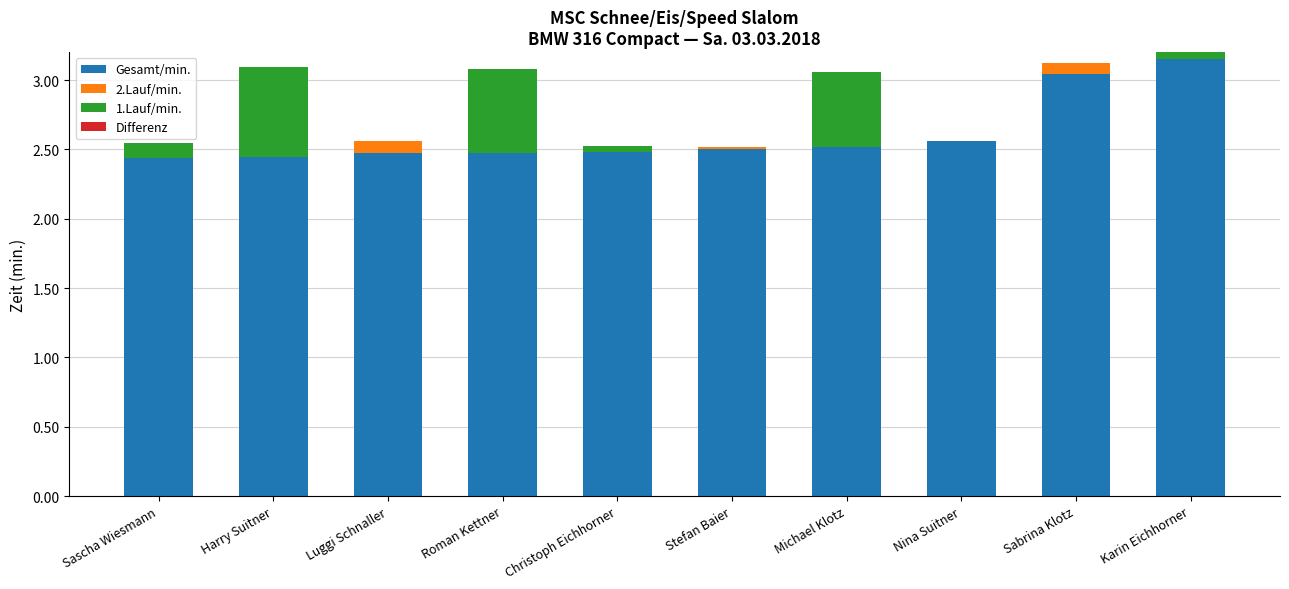

How many distinct data groups are displayed?

3